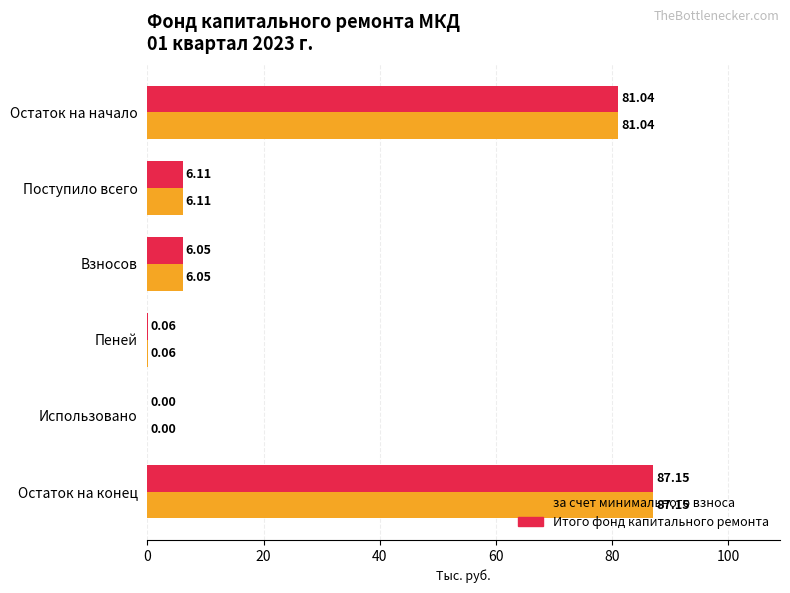

How many values in the Итого фонд капитального ремонта series exceed 6?

4